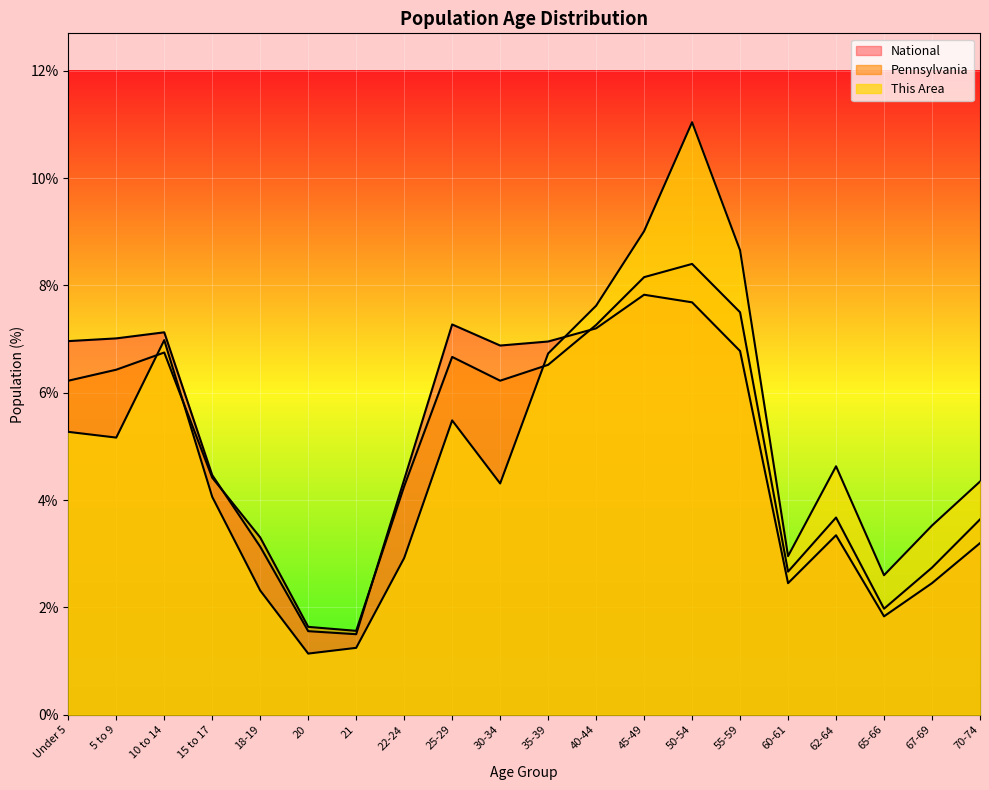

List the series in order of their peak value, lowest first.

National, Pennsylvania, This Area